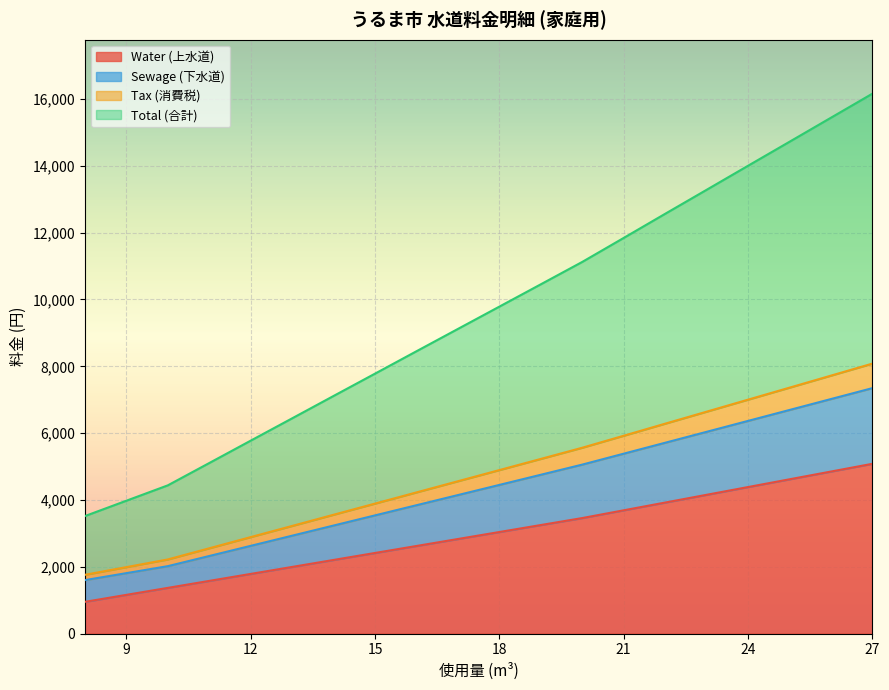

Between 18 and 23, which is larger?

23